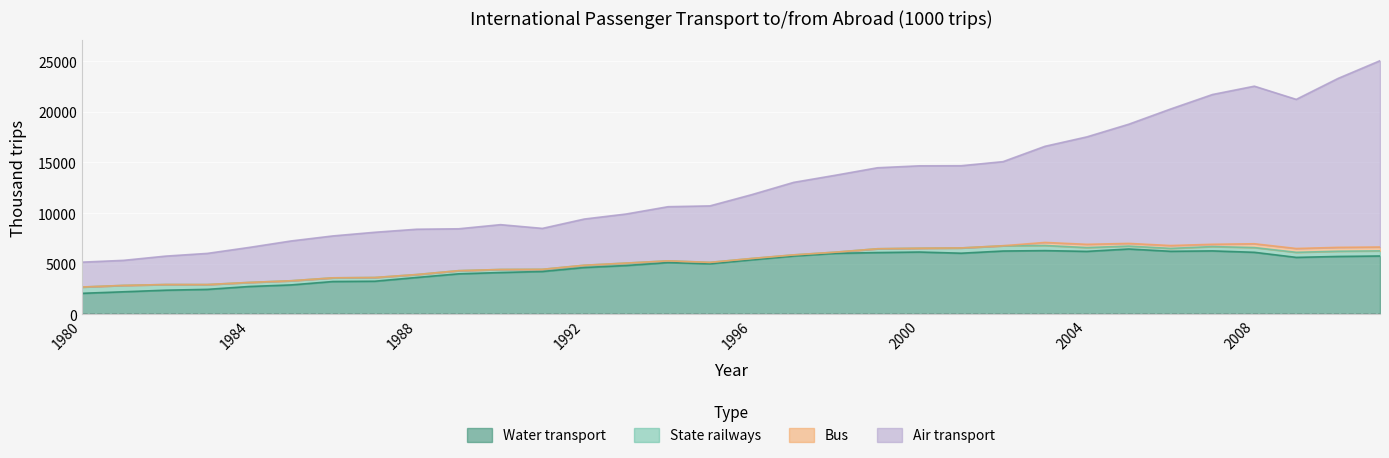

The value of Water transport at 1999 is 1452. True or false?

False